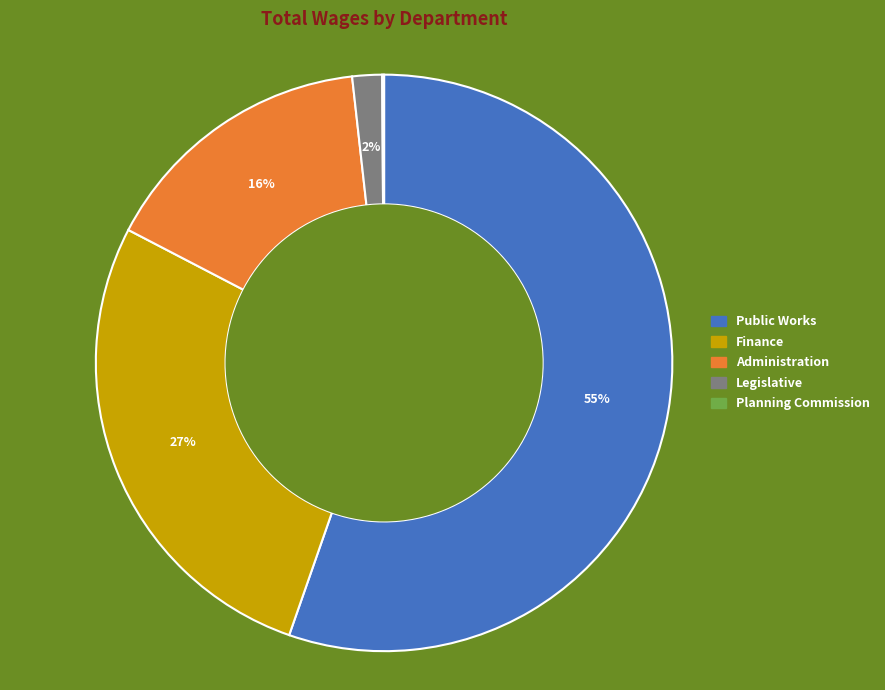

Between Legislative and Public Works, which is larger?

Public Works